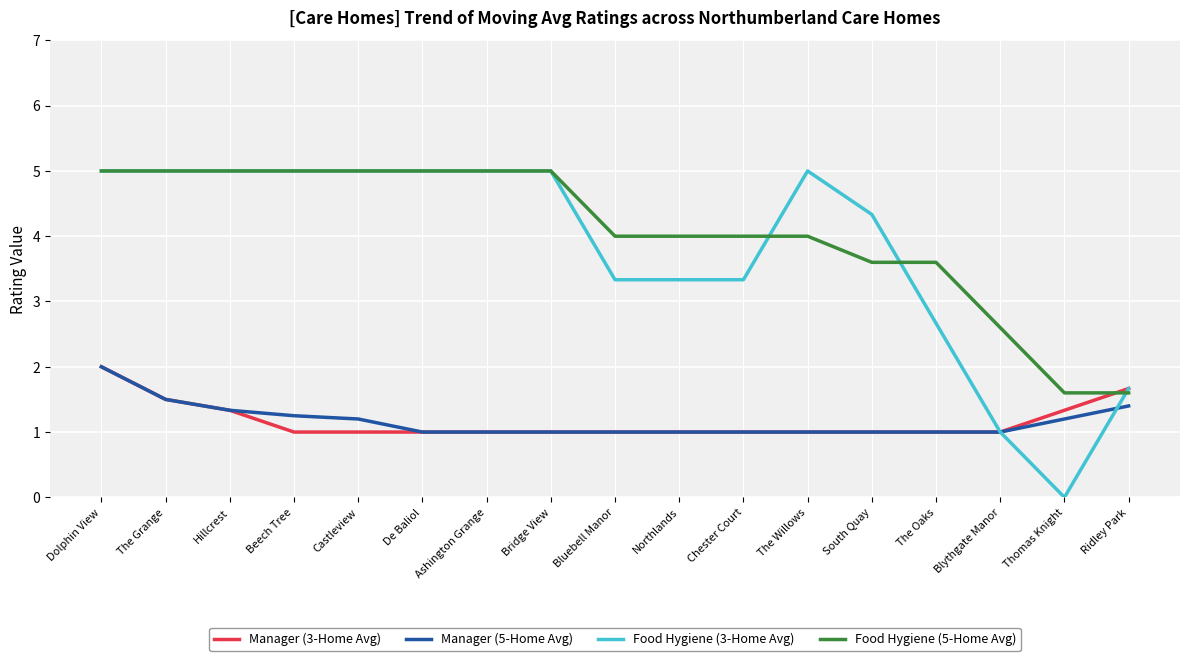

Is the value of Food Hygiene (5-Home Avg) at The Willows greater than the value of Manager (3-Home Avg) at The Willows?

Yes